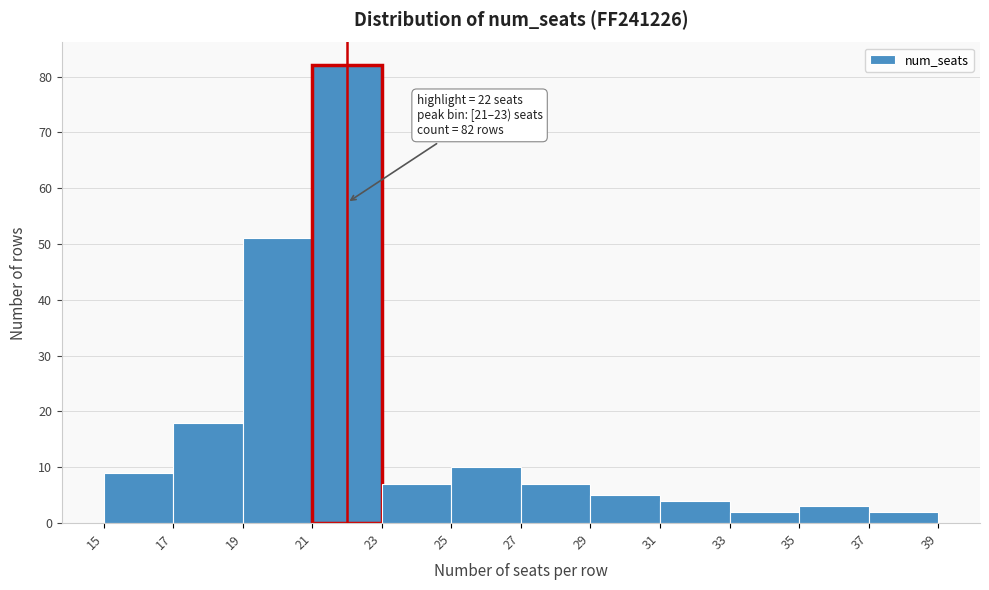

Over which range of the x-axis is the bar tallest?

21 to 23